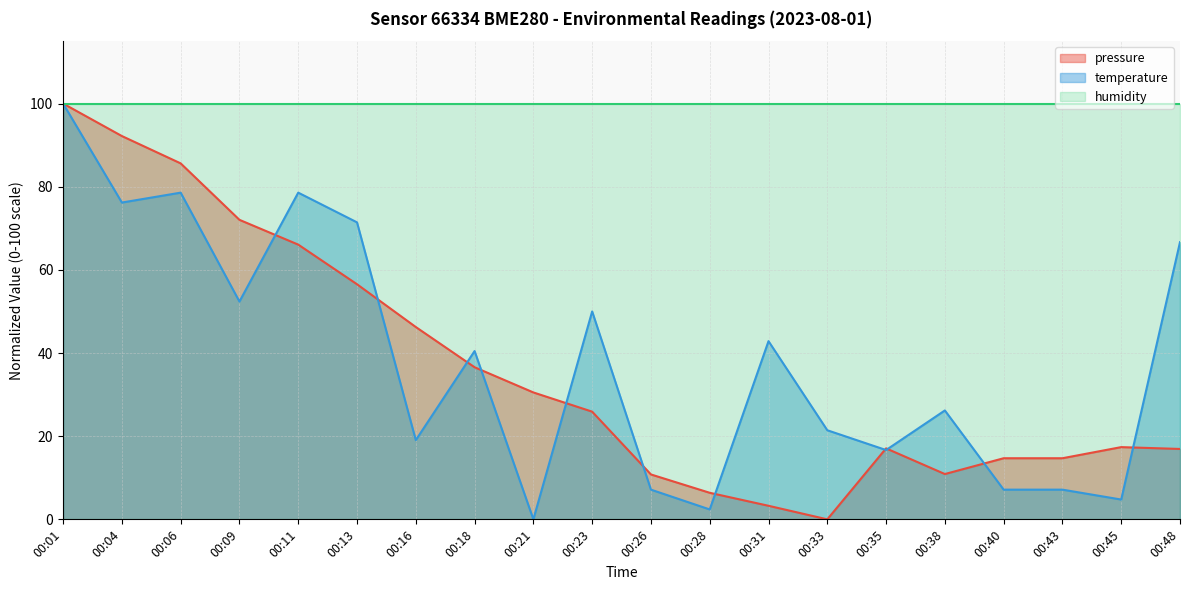

How many distinct data groups are displayed?

3